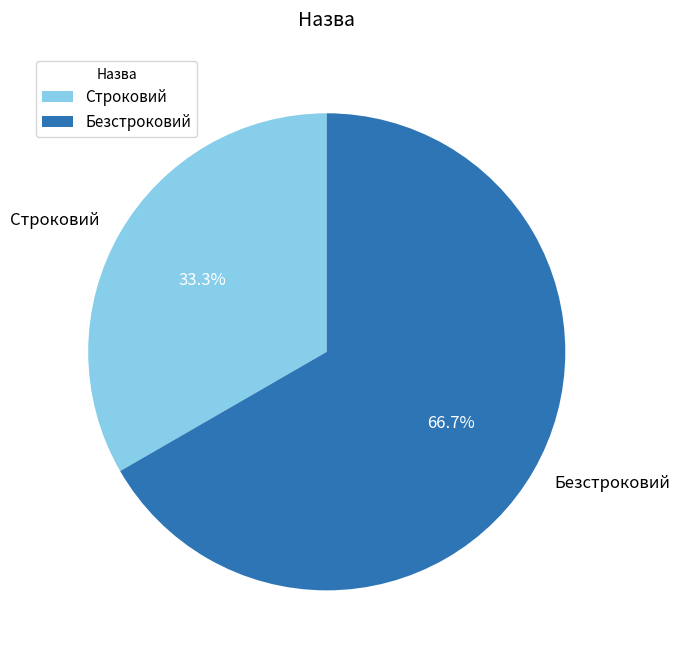

To the nearest percent, what is the combined percentage of Безстроковий and Строковий?

100%